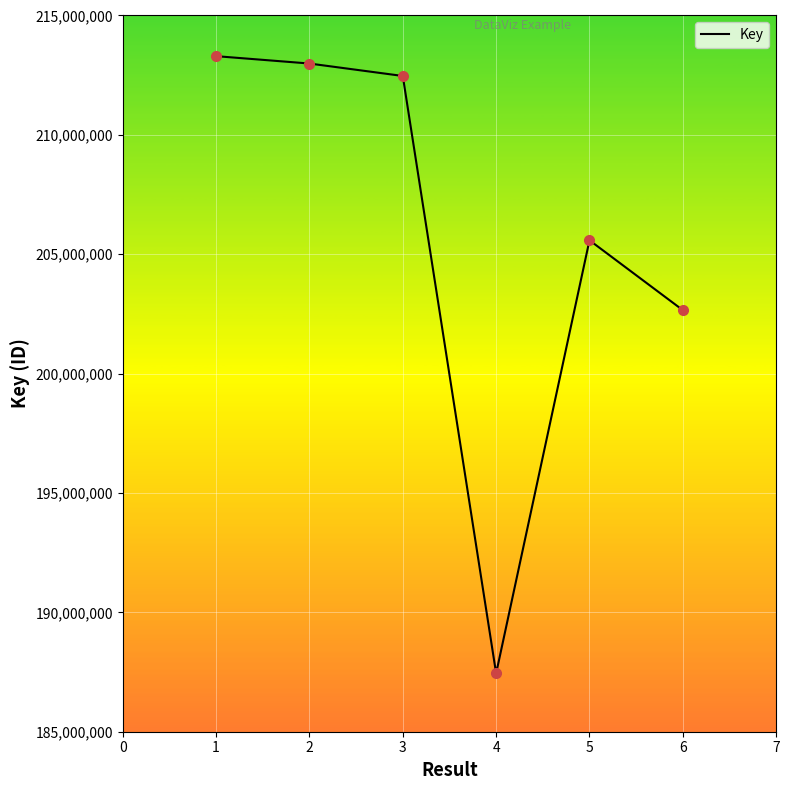

Count the number of data series in this chart.

1